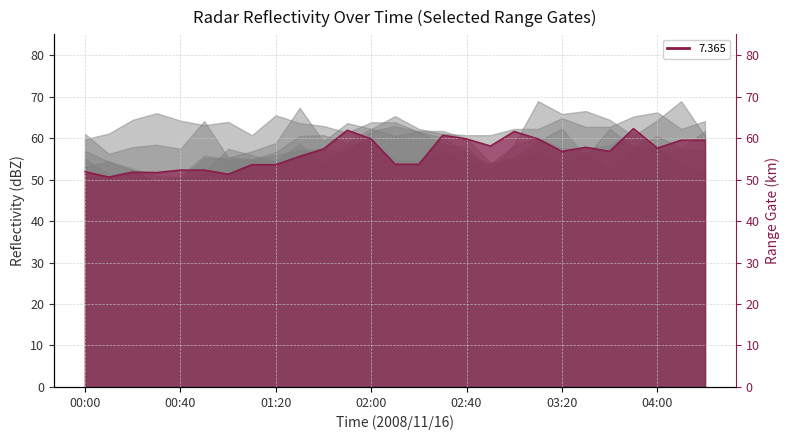

Where does the data first go above 56?

10